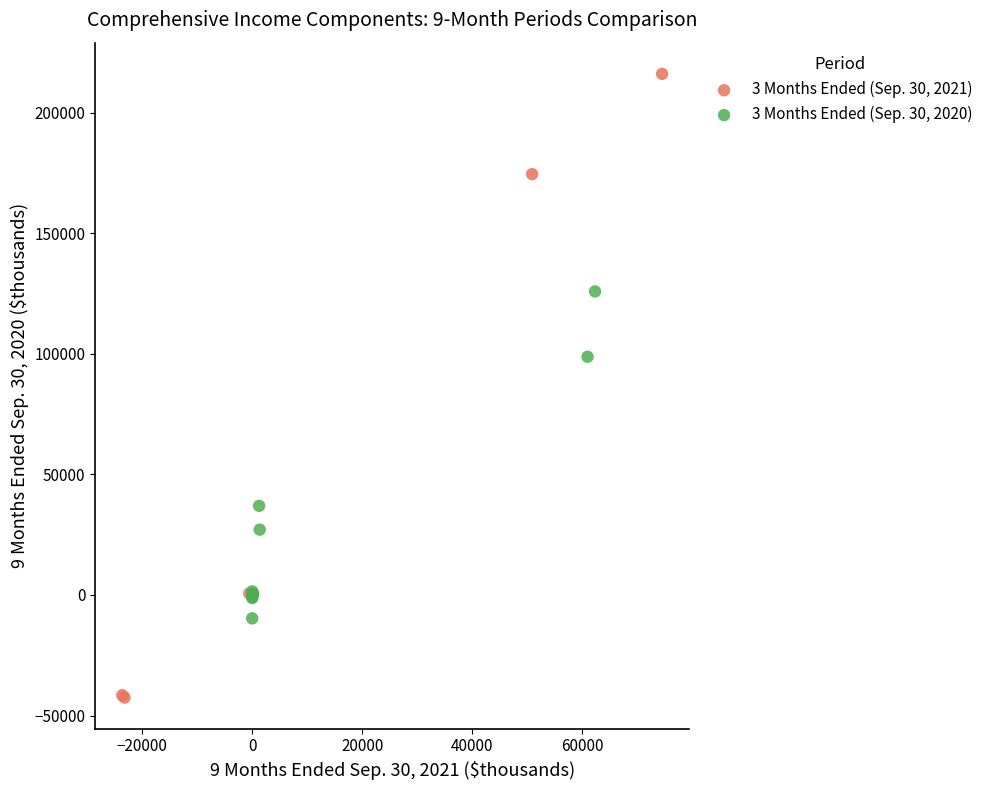

Which series contains the lowest Y value?

3 Months Ended (Sep. 30, 2021)